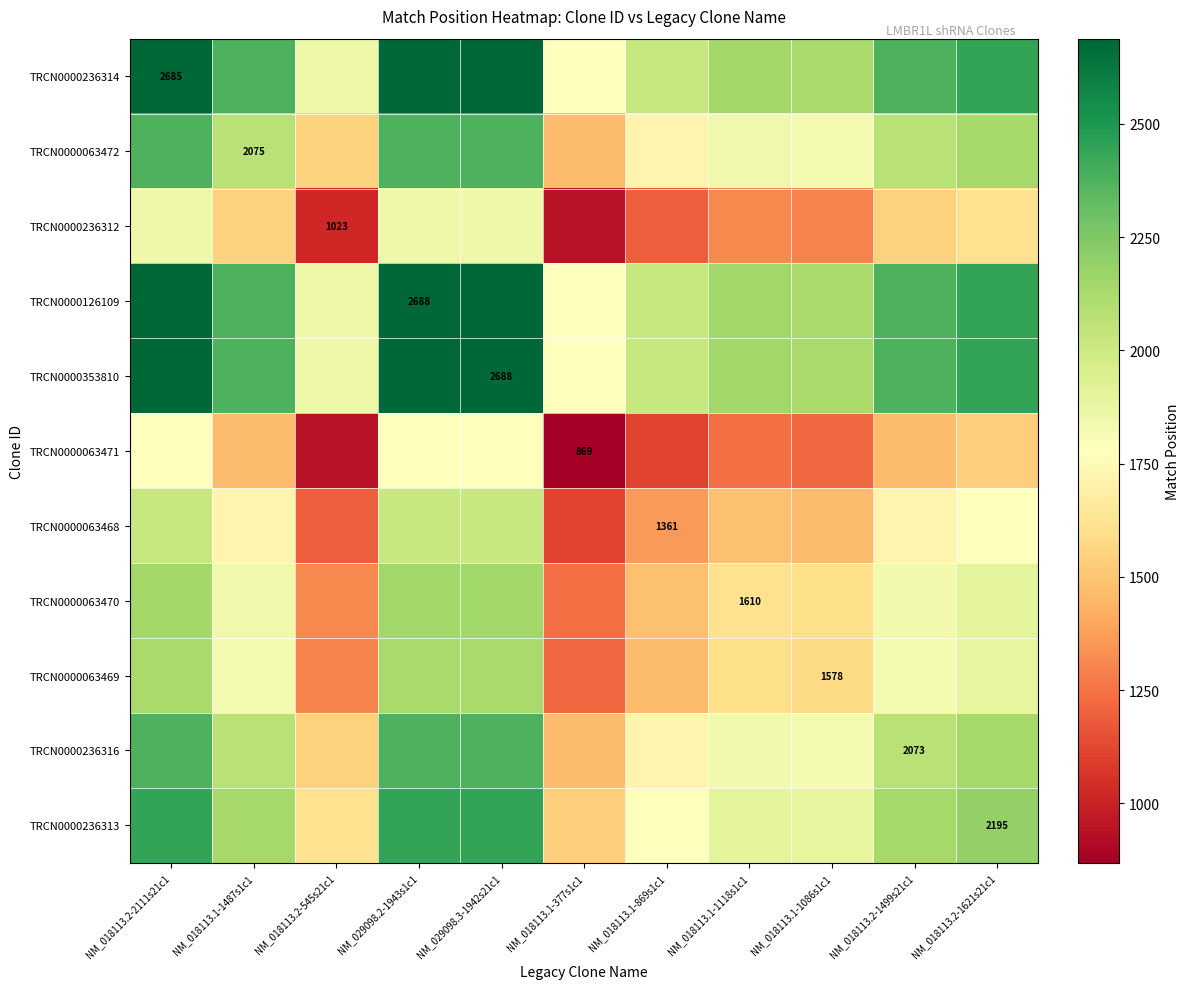

True or false: TRCN0000236312 has a value of 382.2 at NM_018113.2-545s21c1.

False